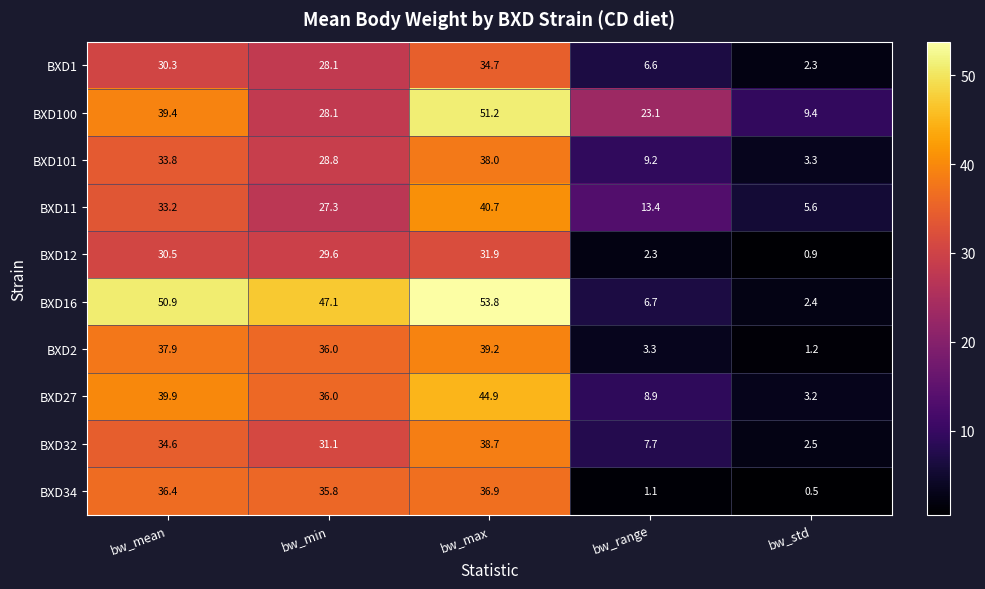

At which category is the sum across all series the highest?

bw_max